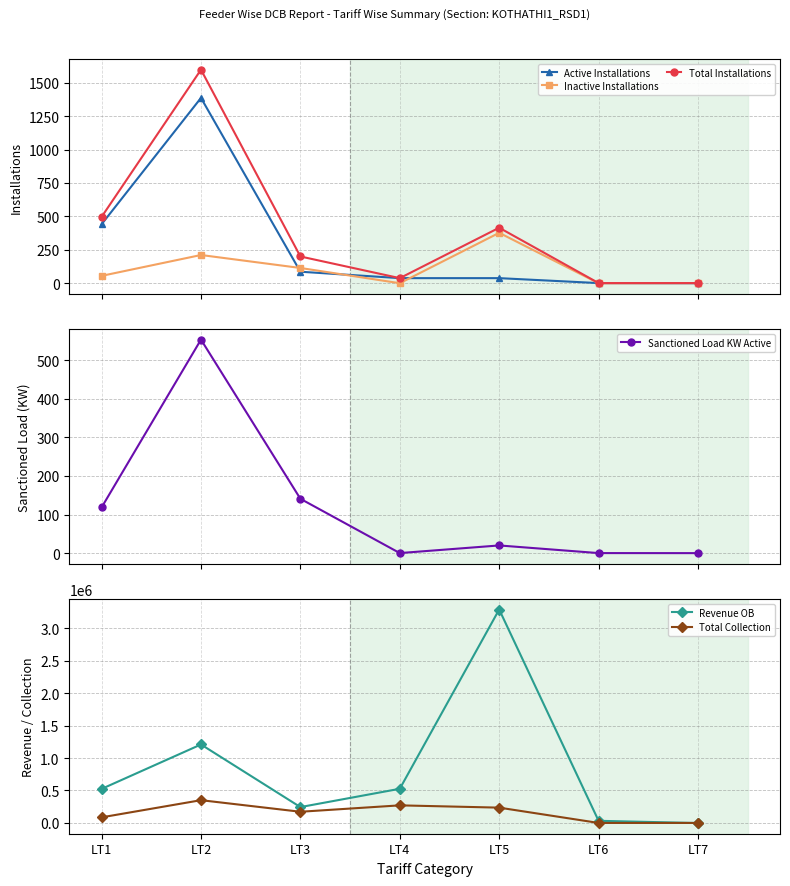

Between LT1 and LT2, which series saw the biggest shift?

Revenue OB